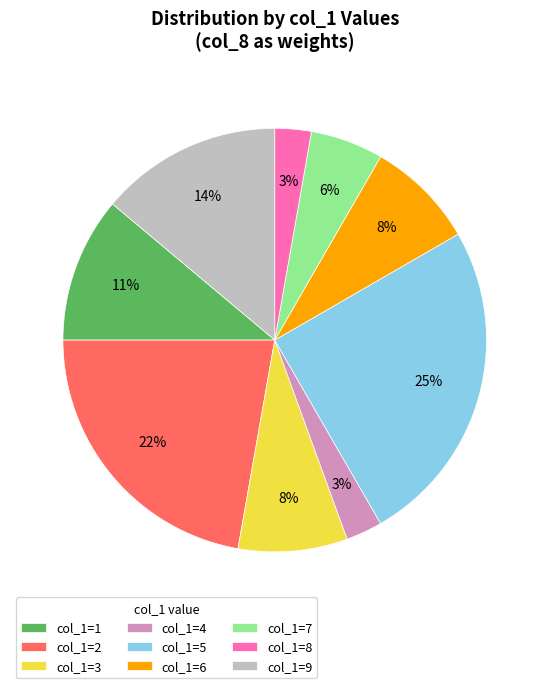

To the nearest percent, what is the difference between the largest and smallest slice percentages?

22%